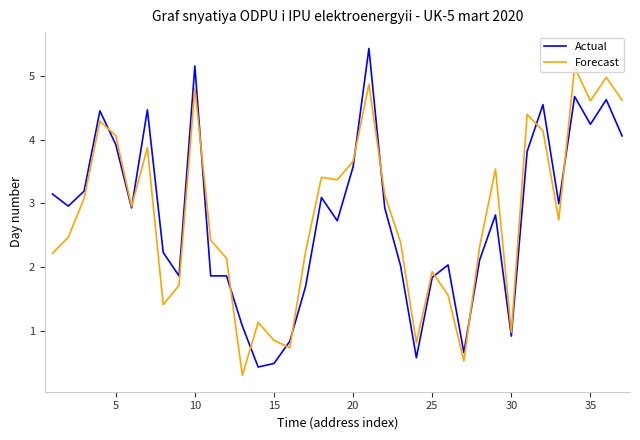

Which series has the largest range (max minus min)?

Actual